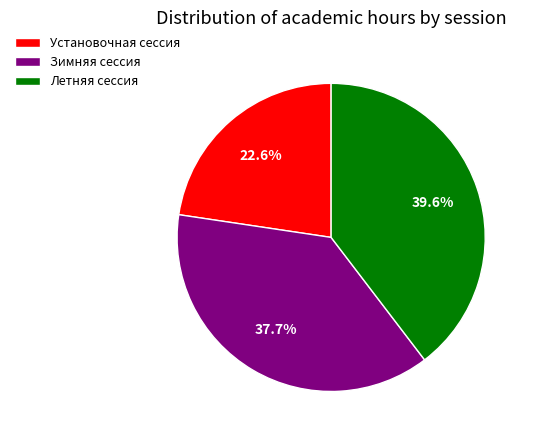

Count the number of slices in the pie.

3